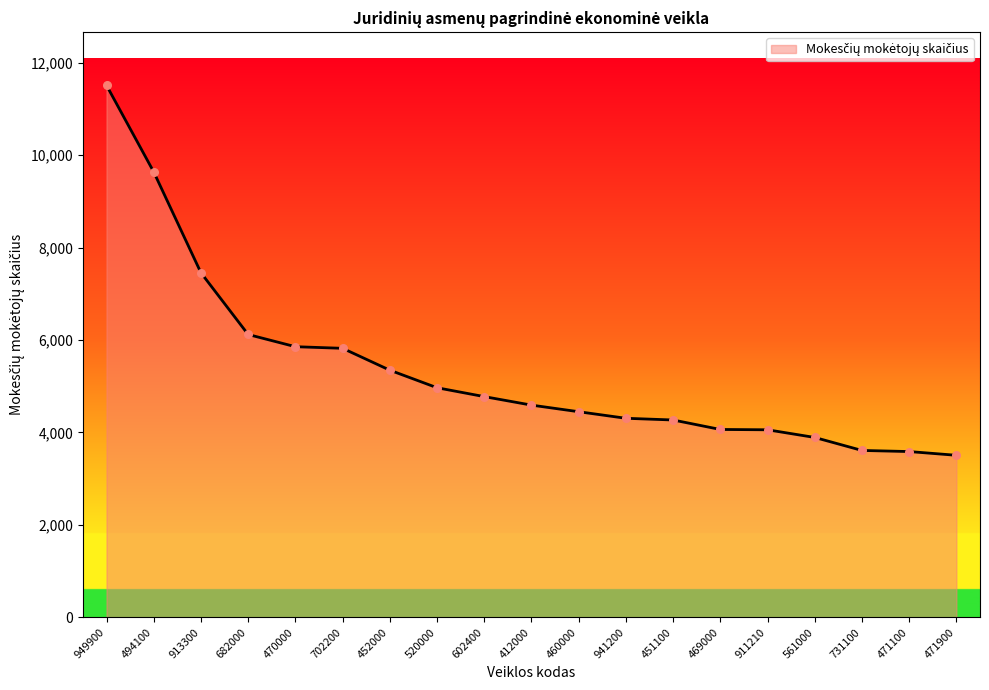

Between 412000 and 702200, which is larger?

702200